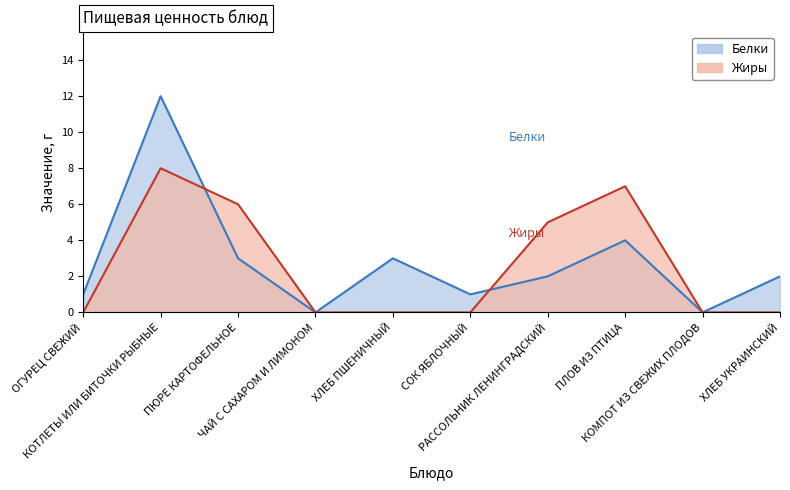

What is the label of the 9th point from the right?

КОТЛЕТЫ ИЛИ БИТОЧКИ РЫБНЫЕ